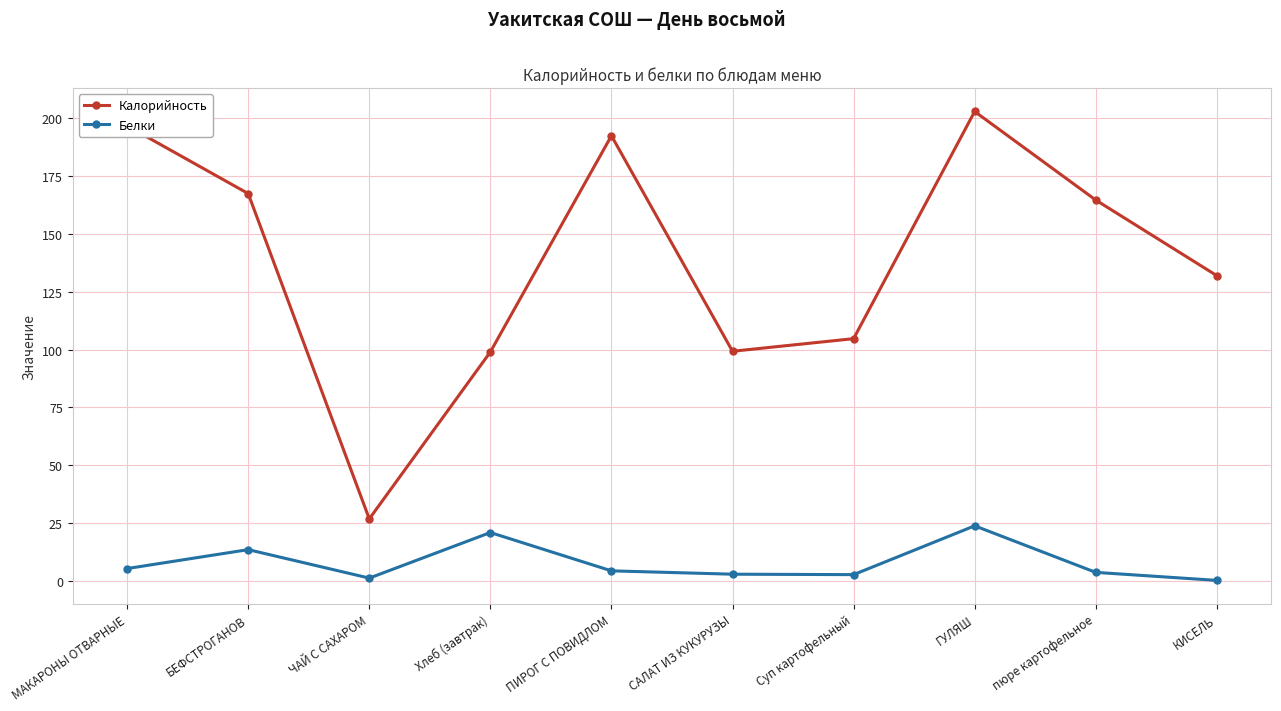

Between БЕФСТРОГАНОВ and ЧАЙ С САХАРОМ, which series saw the biggest shift?

Калорийность